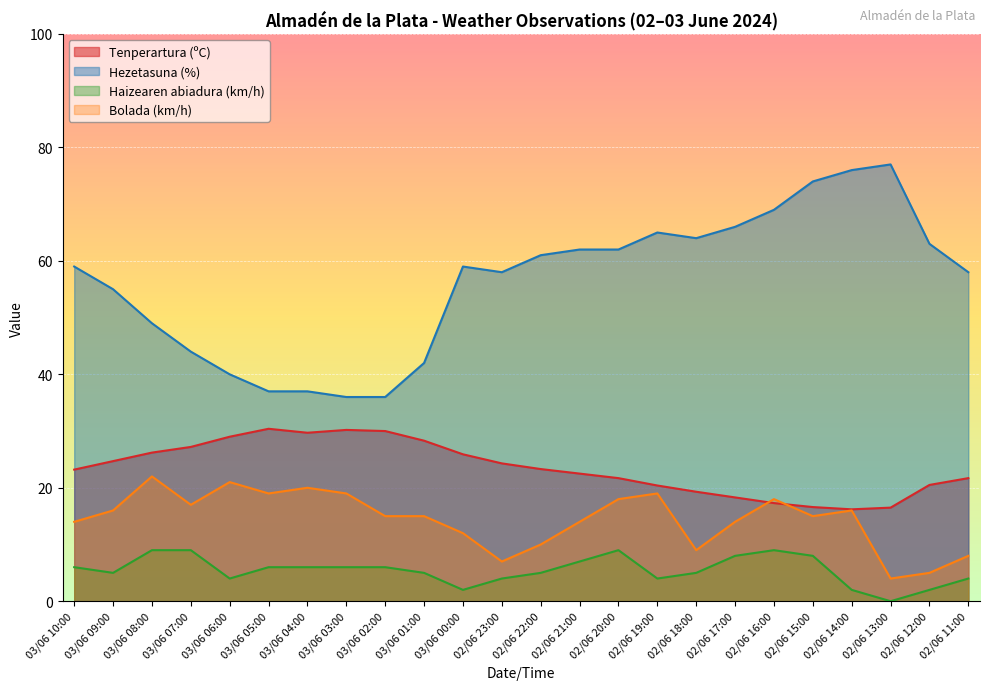

What is the minimum value for Hezetasuna (%)?

36.0